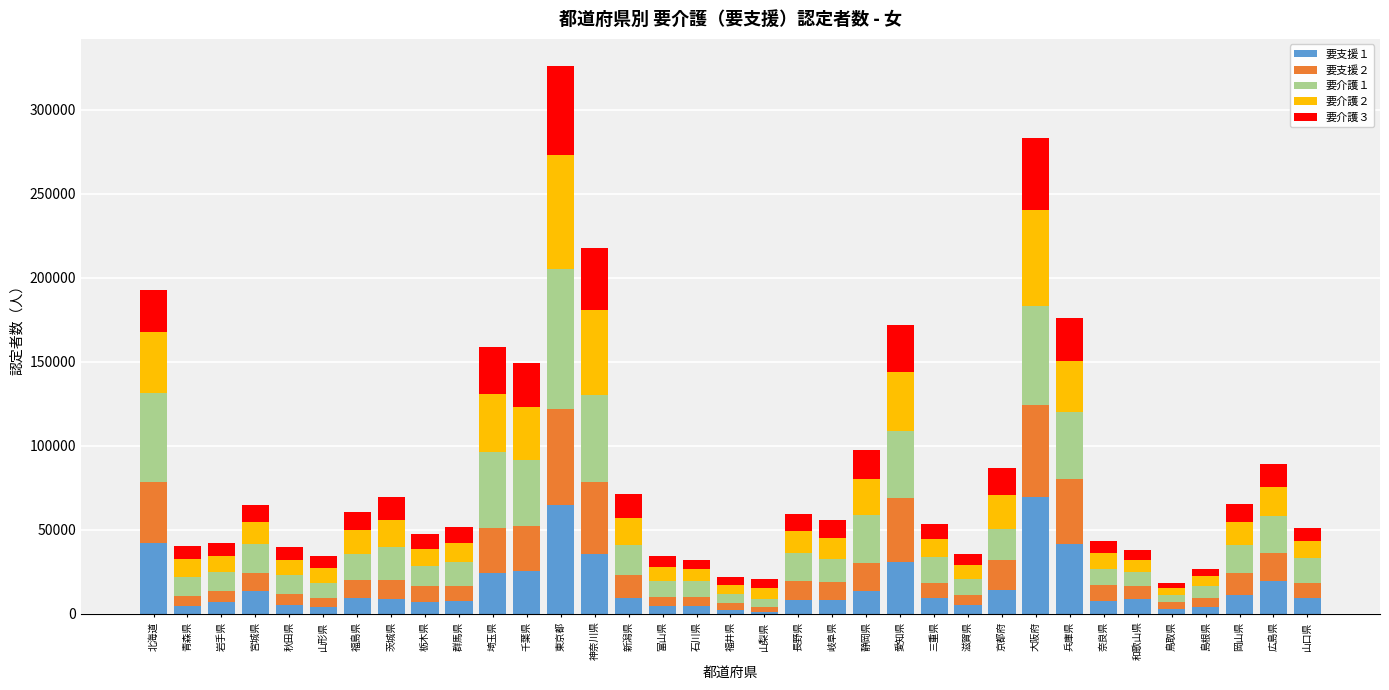

At which category is the sum across all series the highest?

東京都